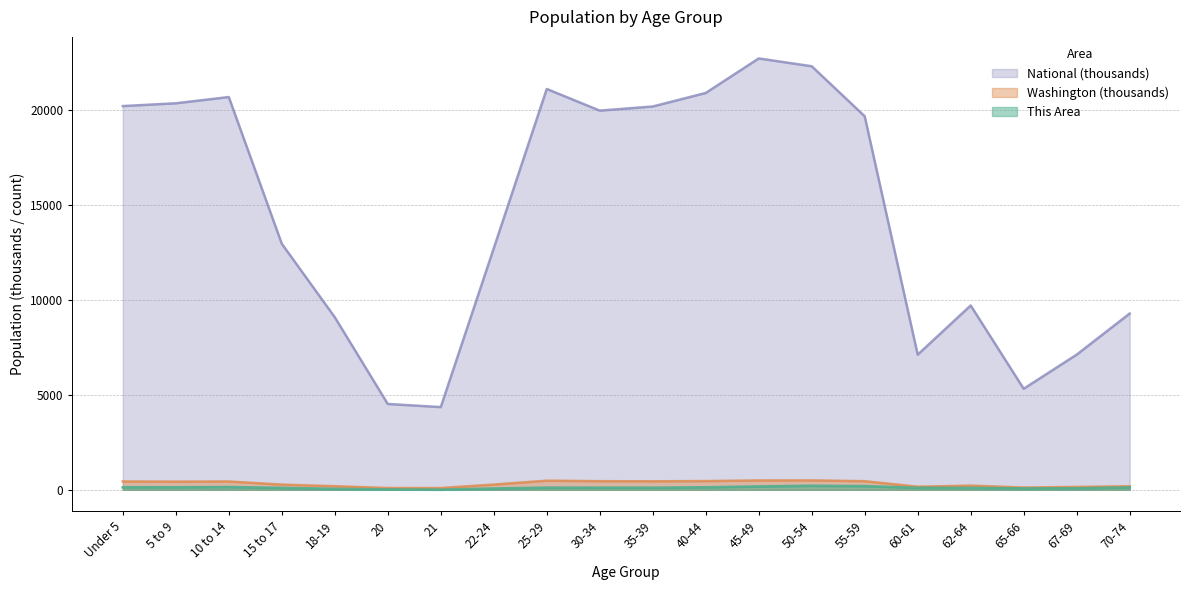

True or false: Washington and This Area cross at least once.

False